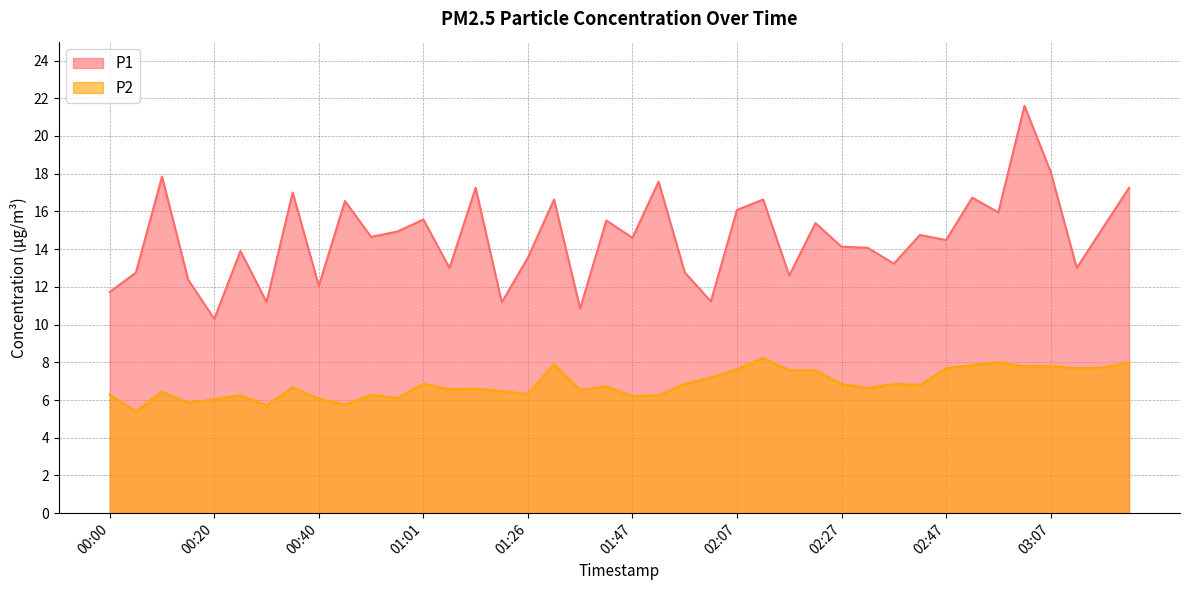

True or false: P1 and P2 intersect in this chart.

False